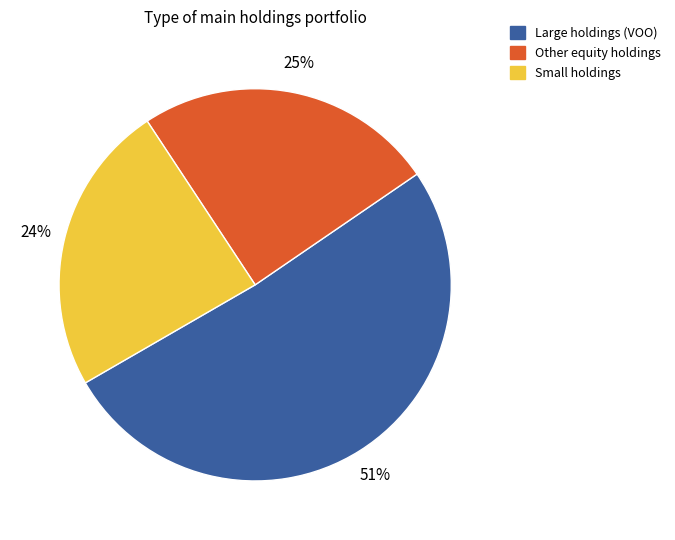

To the nearest percent, what is the difference between the largest and smallest slice percentages?

27%